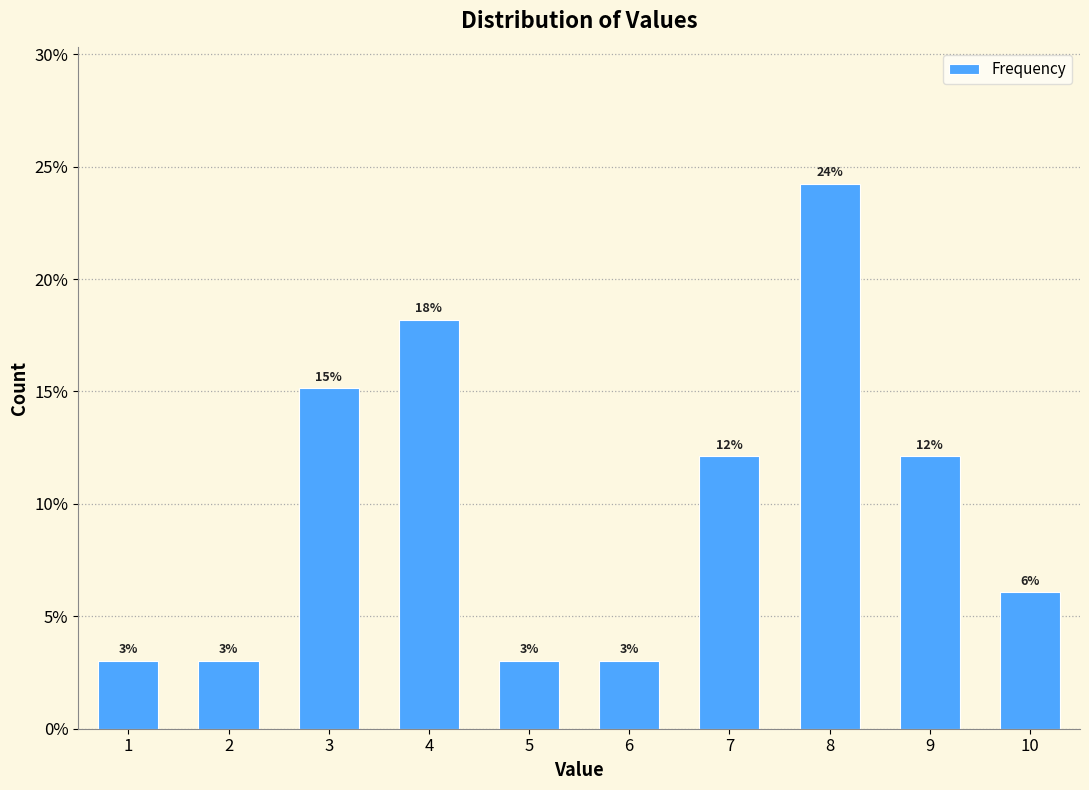

Does the chart contain any negative values?

No